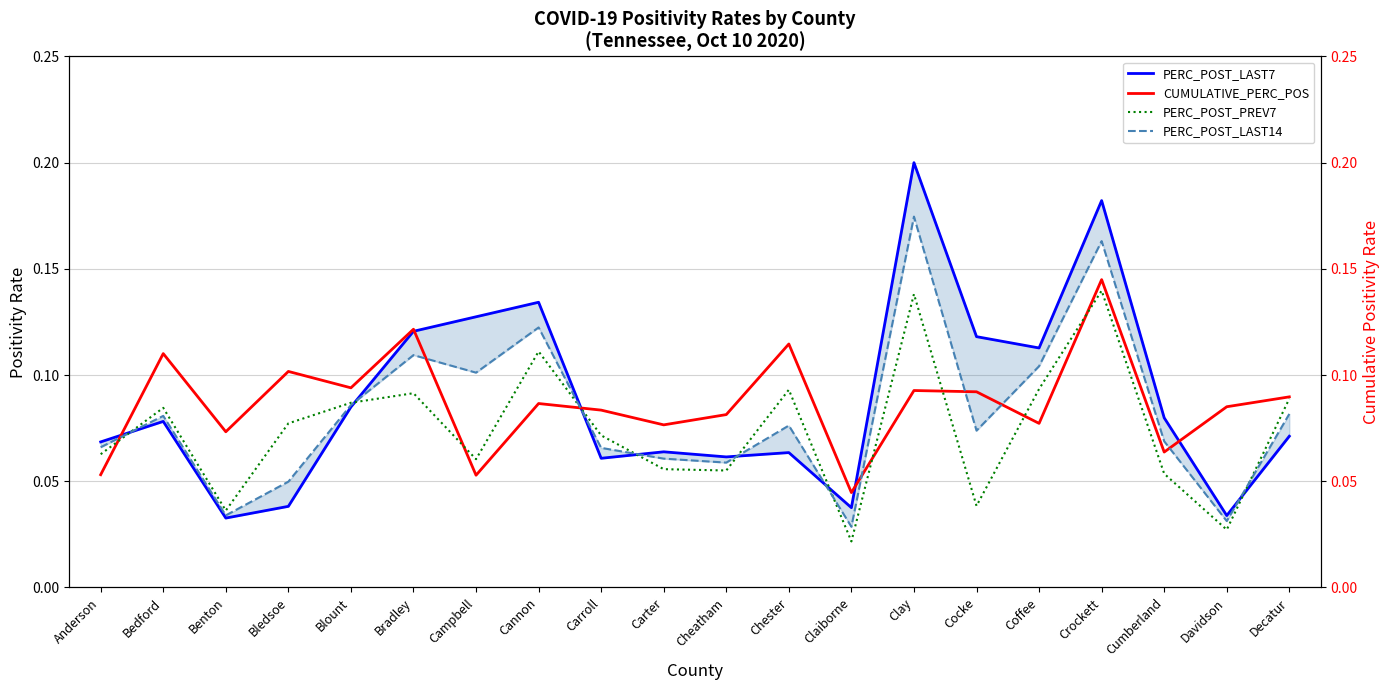

What is the sum of all CUMULATIVE_PERC_POS values?

1.7